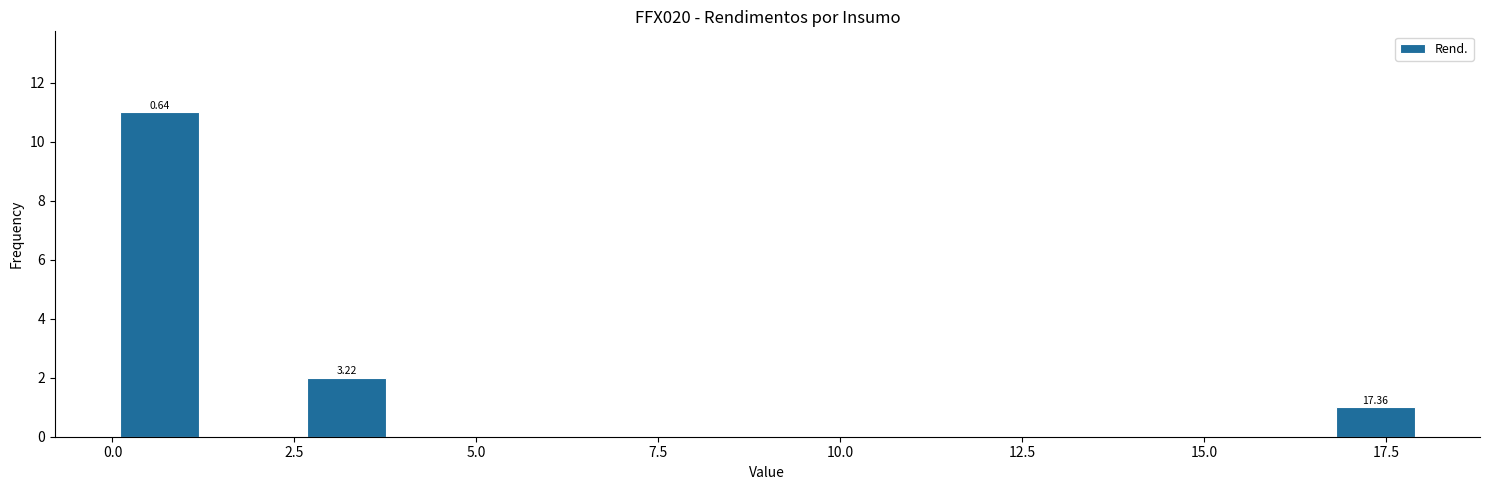

Read against the x-axis, roughly where is the centre of the tallest bar?

0.5